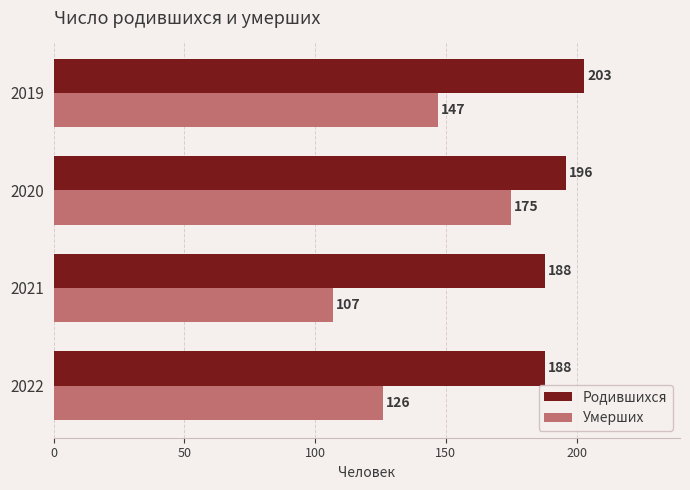

True or false: Умерших has a value of 175 at 2020.

True